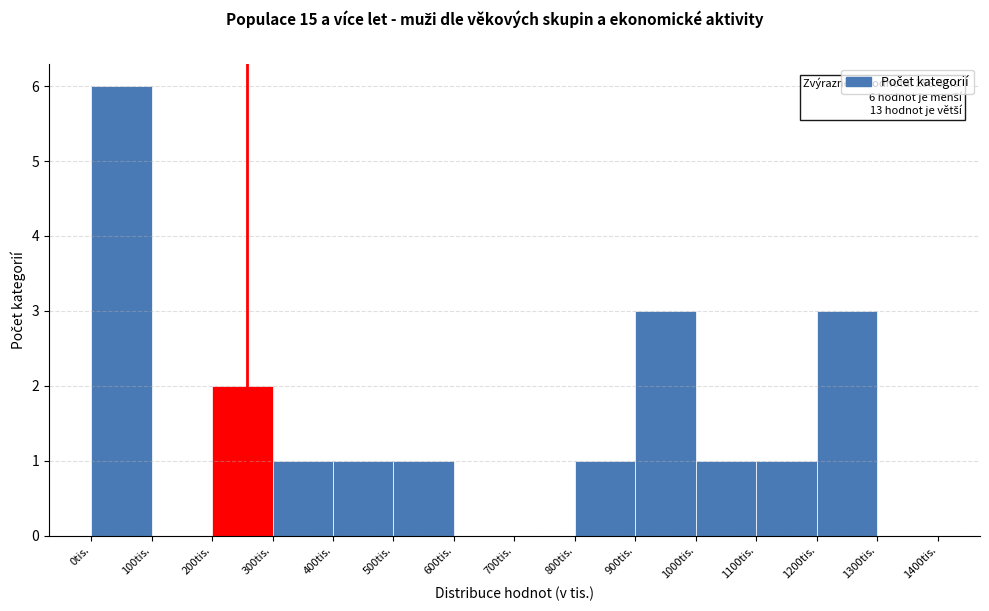

Over which range of the x-axis is the bar tallest?

0 to 100